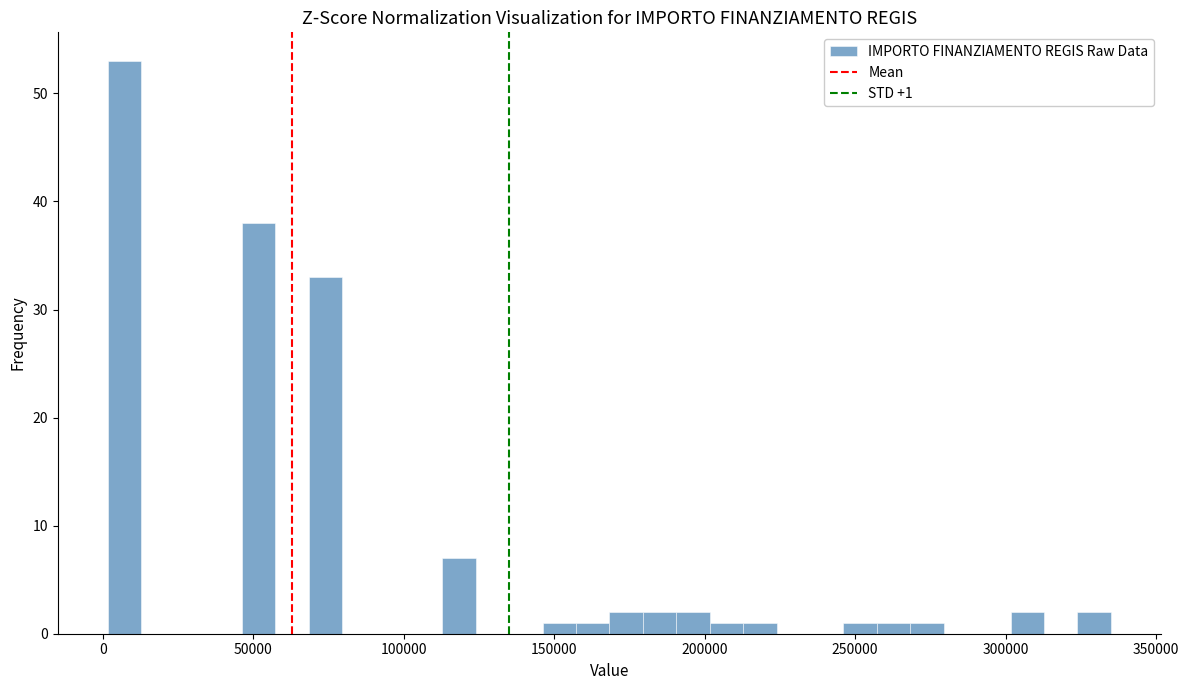

Around what value on the x-axis is the tallest bar? Give the approximate position of its centre, as read against the axis.

5000